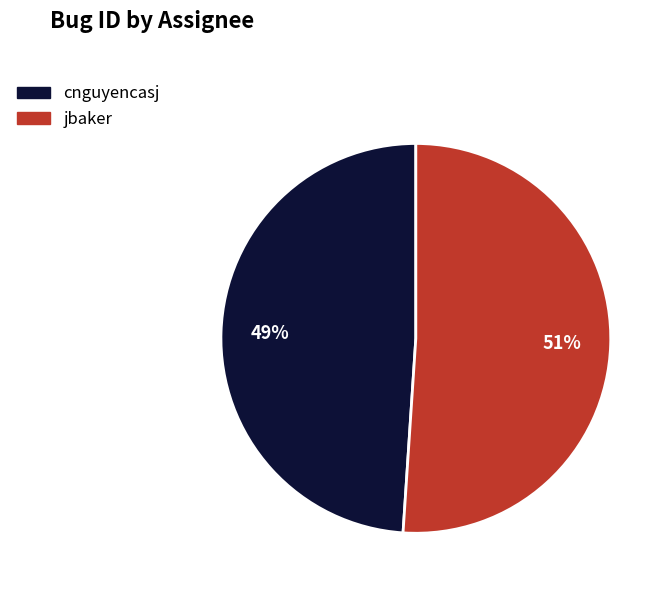

Rank the categories by value from lowest to highest.

cnguyencasj, jbaker